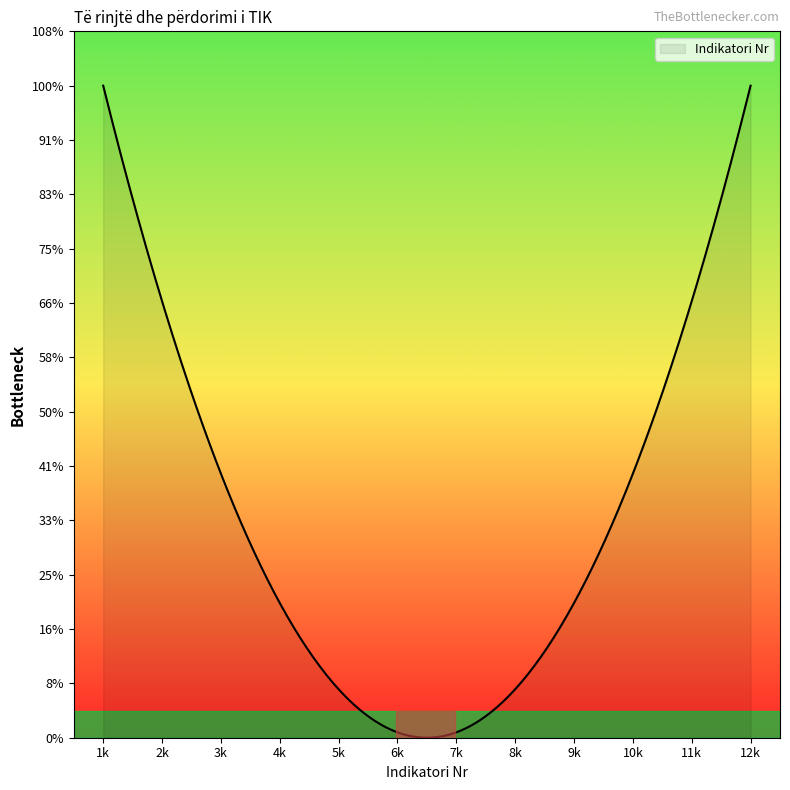

Does the chart display data point markers on the line(s)?

No